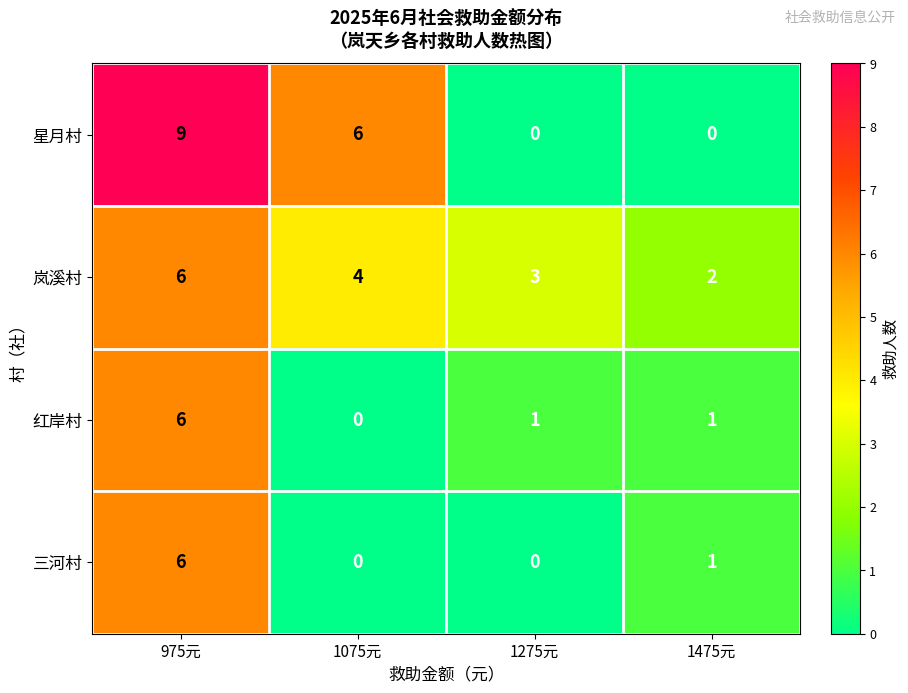

Which label corresponds to the largest value in the chart?

975元